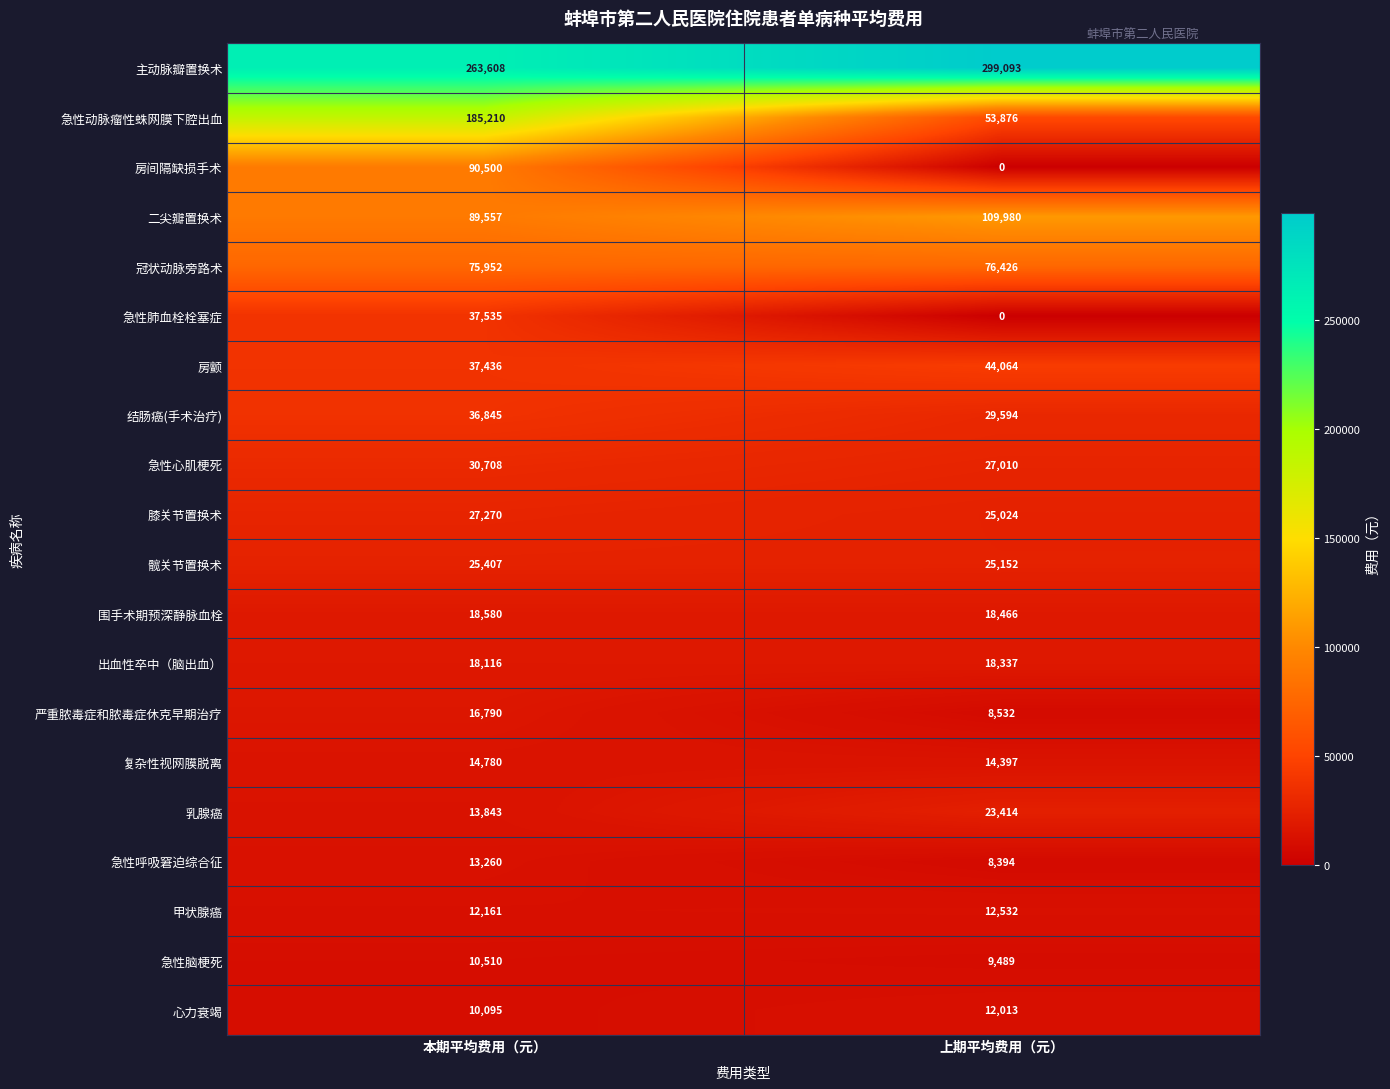

The value of 出血性卒中（脑出血） at 上期平均费用（元） is 18337. True or false?

True